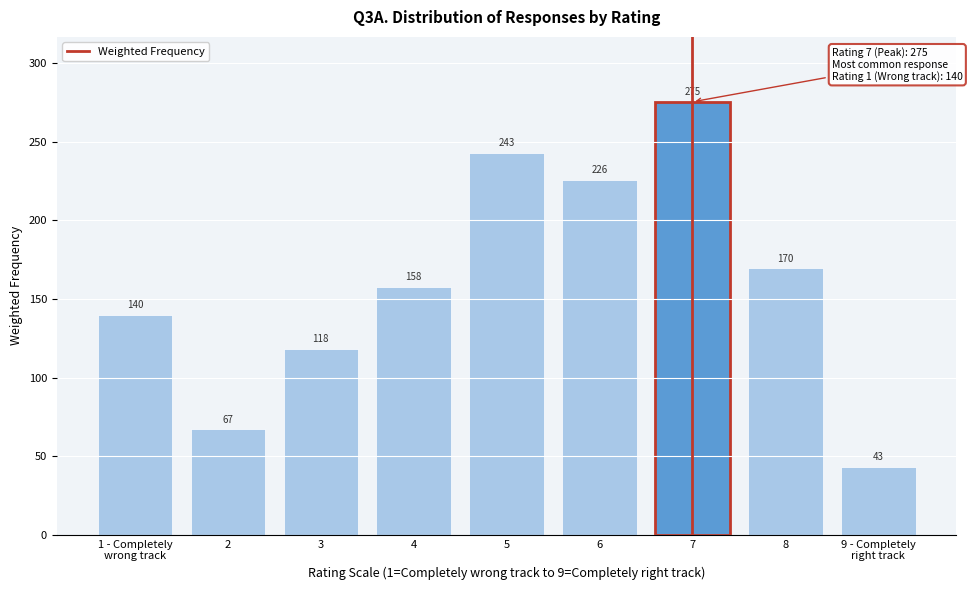

What is the average value?

160.0